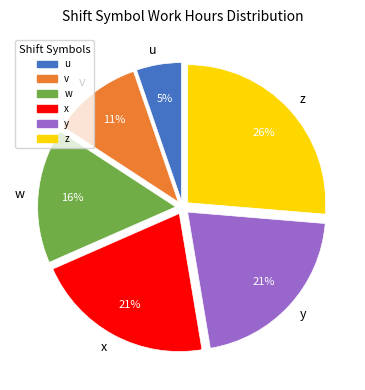

What is the ratio of the value at v to the value at y?

0.5